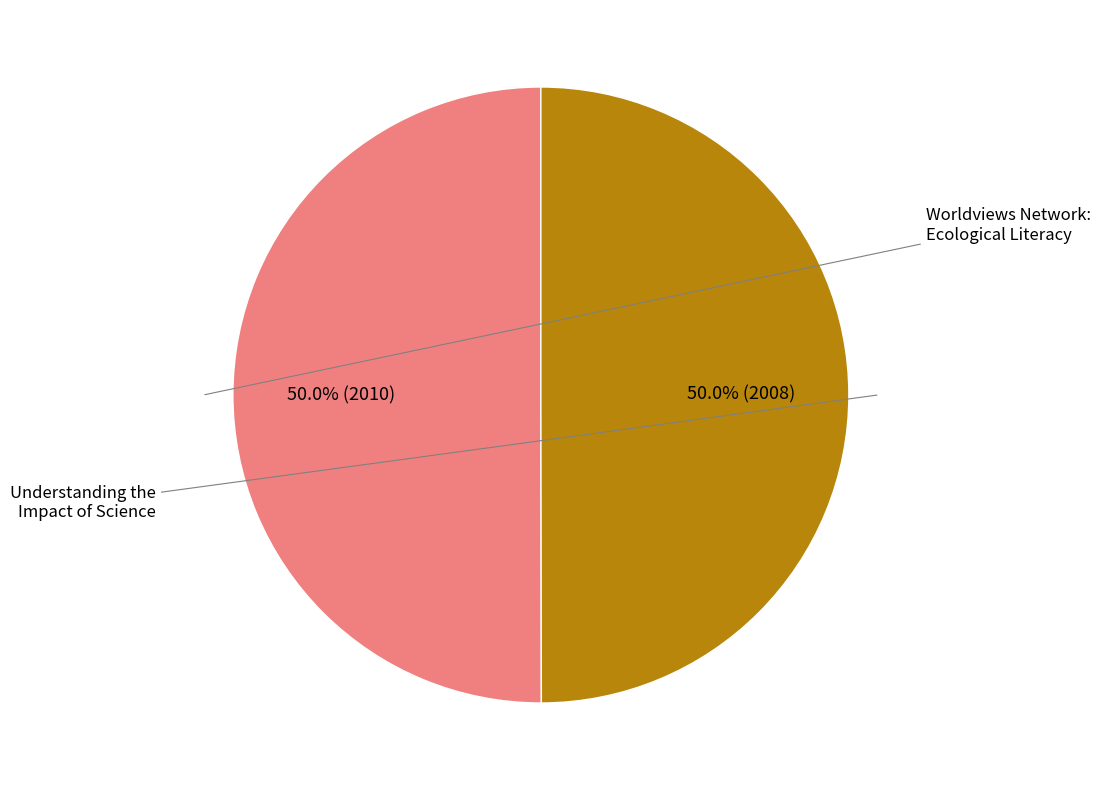

Approximately how many times larger is the value at Worldviews Network: Ecological Literacy compared to Understanding the Impact of Science?

1.0